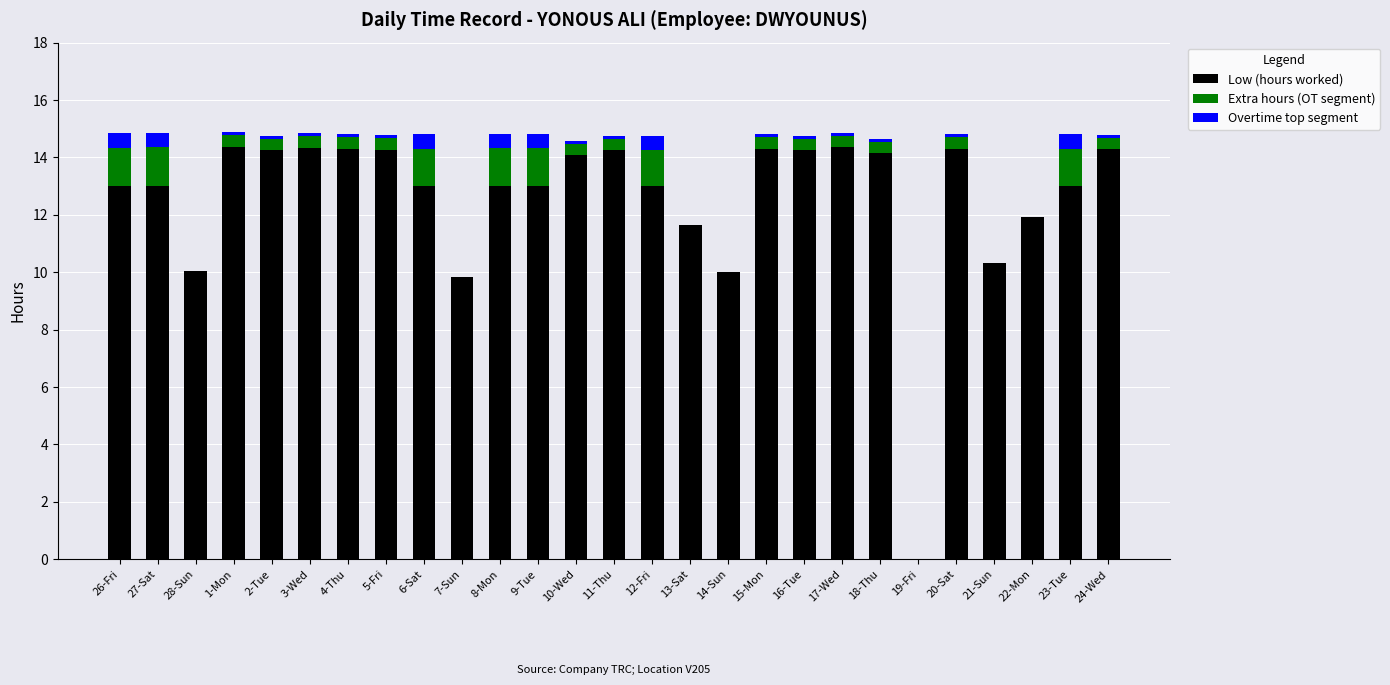

True or false: Low (hours worked) has a value of 14.3 at 20-Sat.

True